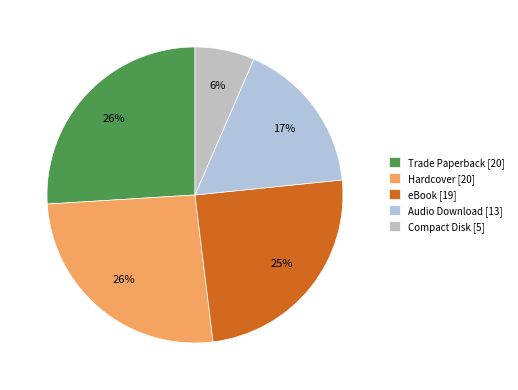

Approximately how many times larger is the value at Audio Download compared to eBook?

0.7